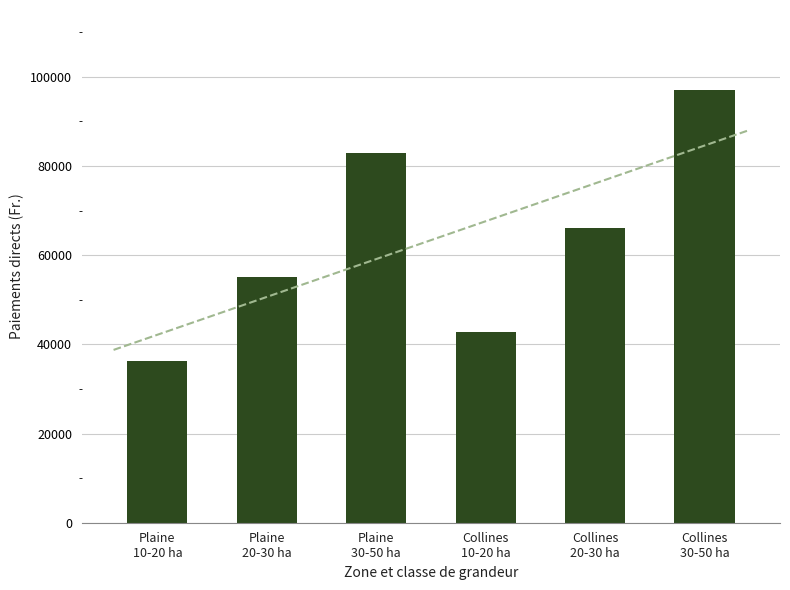

What is the label of the 4th bar from the right?

Plaine
30-50 ha